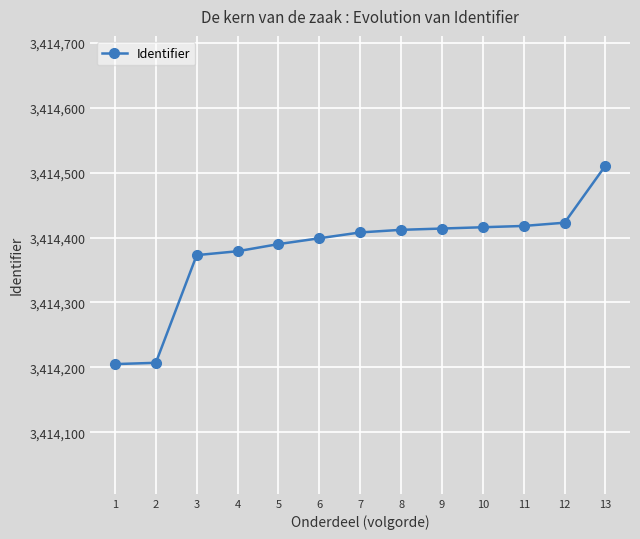

Which has a higher value, 6 or 7?

7